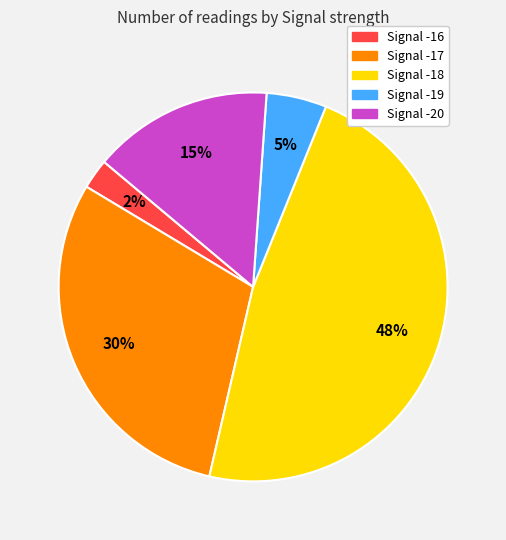

Does any single category account for the majority?

No